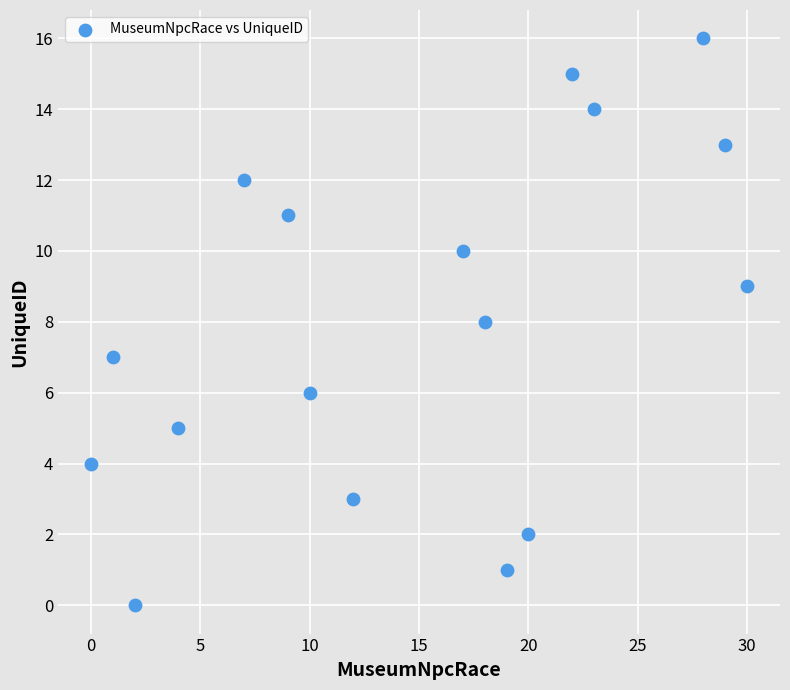

What is the range of Y values (max minus min)?

16